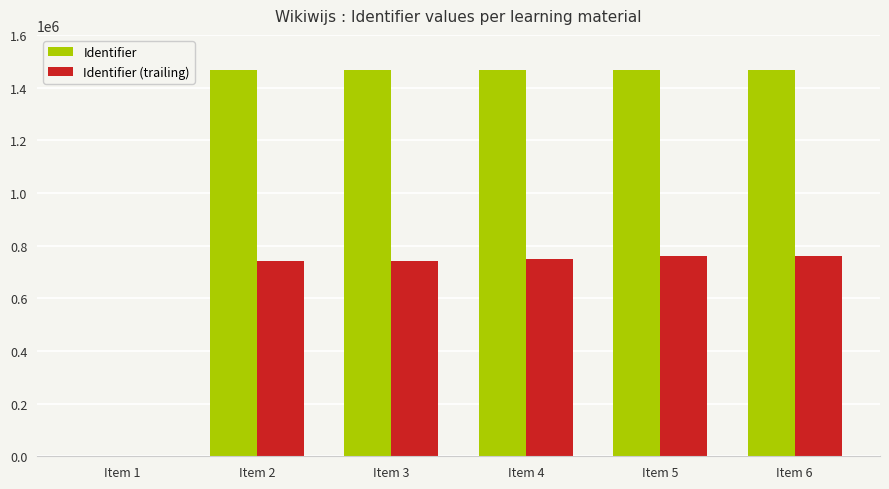

What is the approximate value of Identifier at Item 2?

1467742